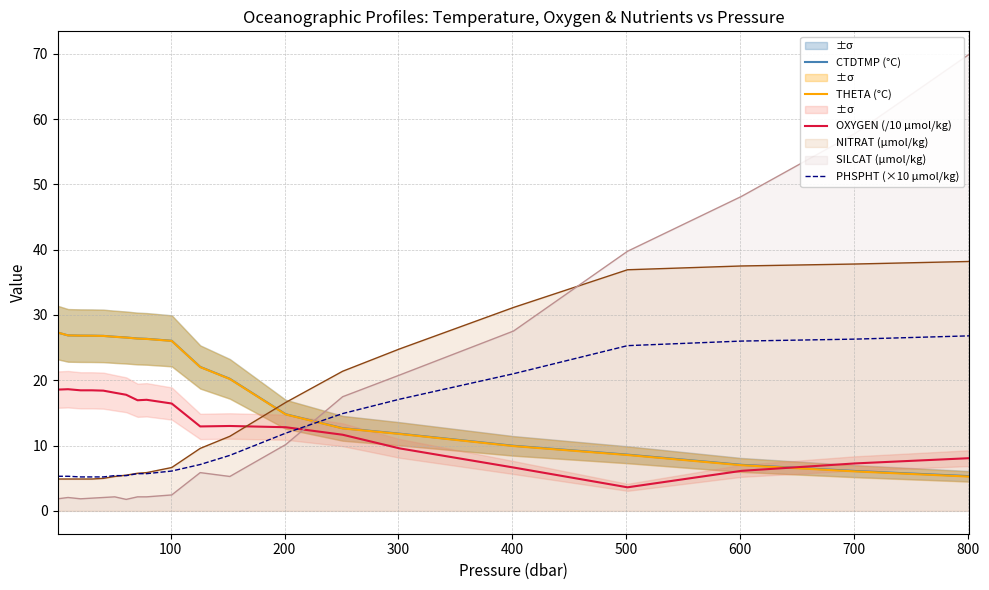

What is the maximum value for CTDTMP (°C)?

27.3